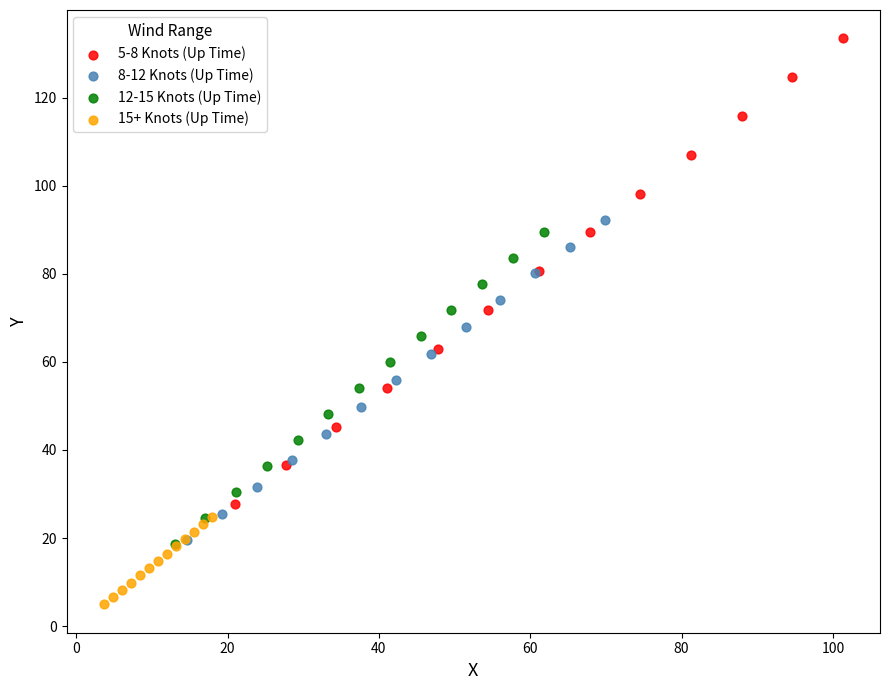

Which series contains the highest Y value?

5-8 Knots (Up Time)